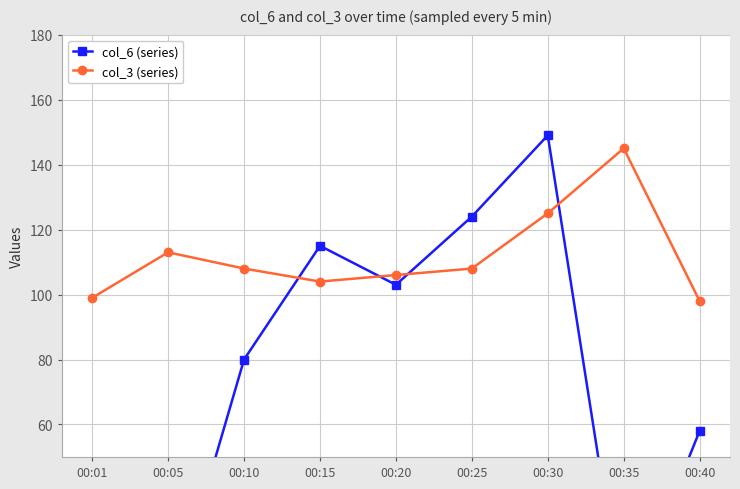

Which series has the largest range (max minus min)?

col_6 (series)